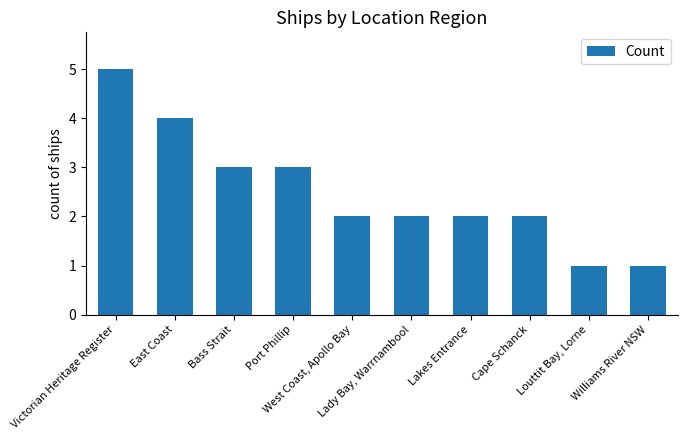

What is the label of the 5th bar from the right?

Lady Bay, Warrnambool